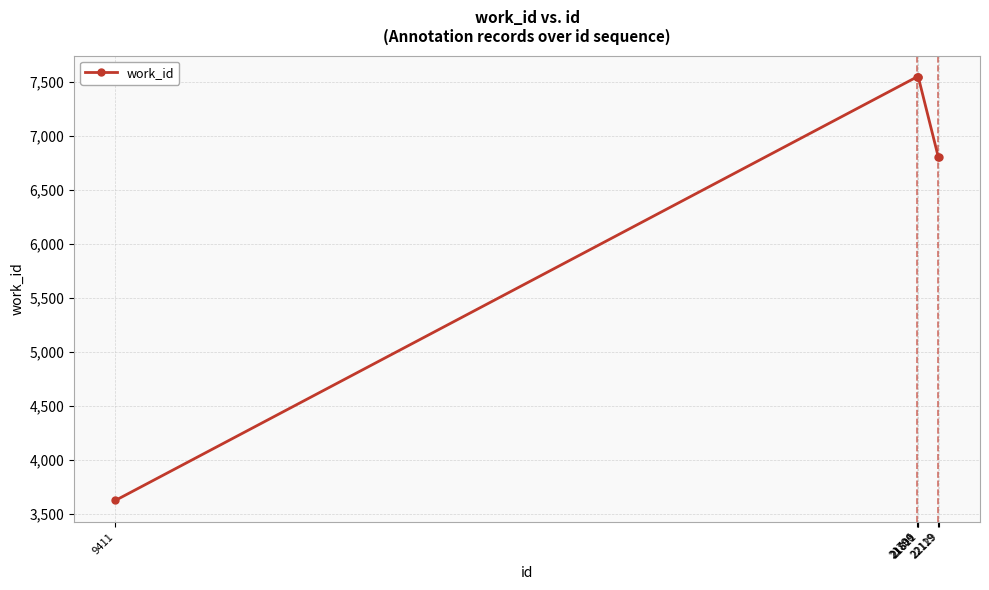

What is the difference between the second highest and second lowest values?

739